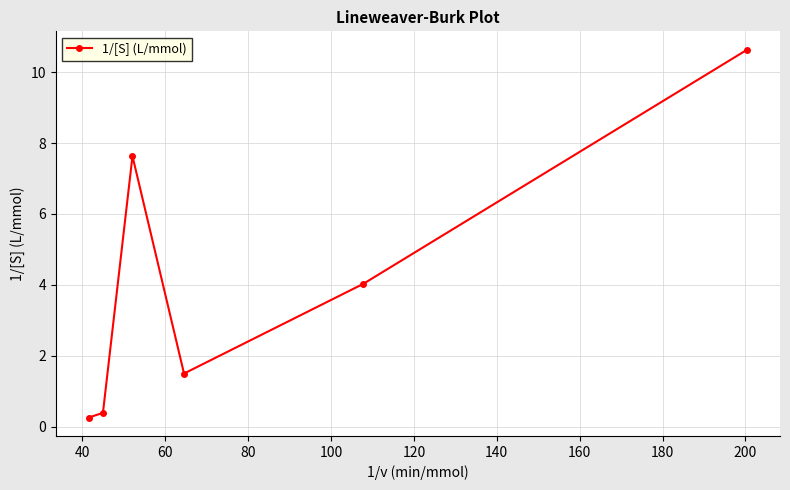

What is the average value?

4.1